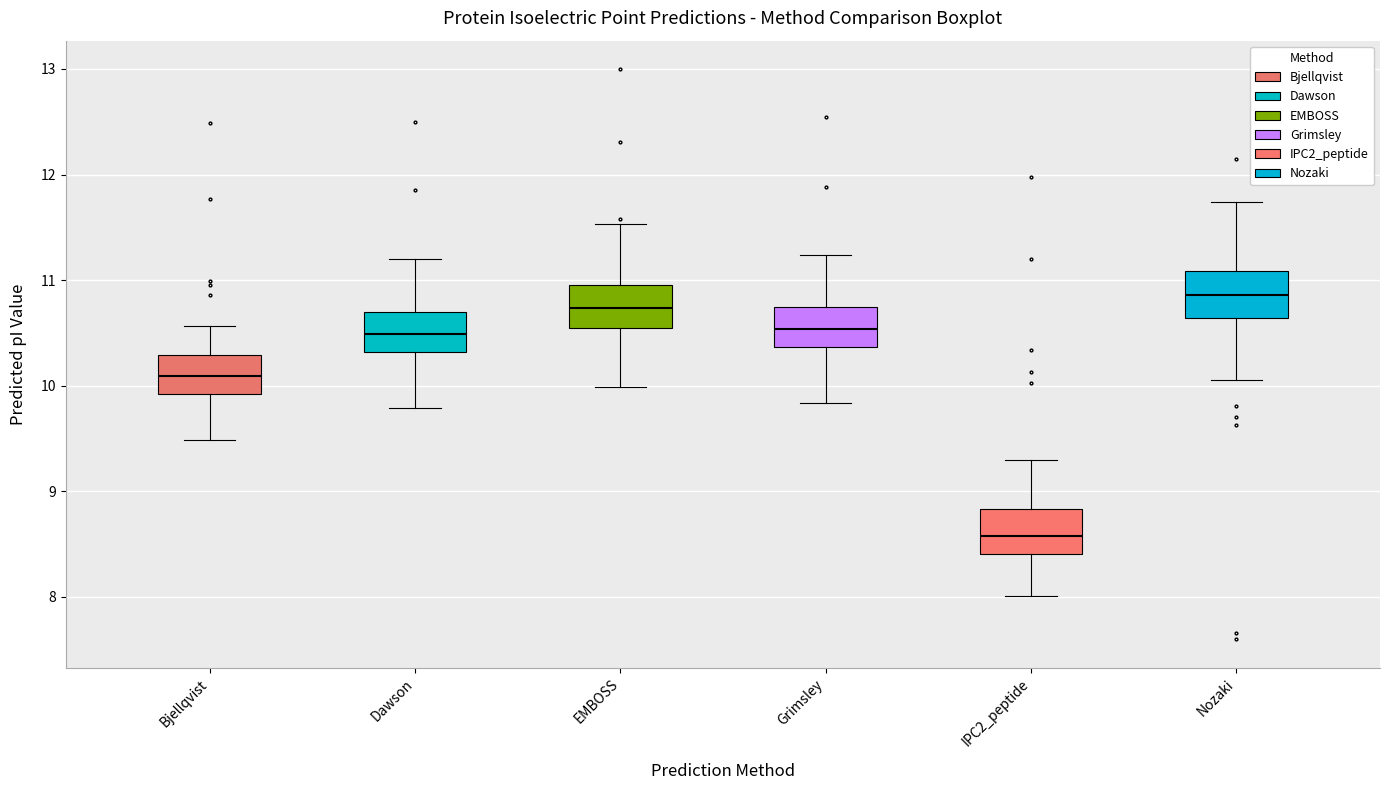

Reading left to right, read every box against the y-axis: the position of its median line, the range the box covers, and the ends of its whiskers. The values are not printed on the chart, so give them approximately, as read against the axis.

Bjellqvist: median 10.1, box 9.9 to 10.3, whiskers 9.5 to 10.6
Dawson: median 10.5, box 10.3 to 10.7, whiskers 9.8 to 11.2
EMBOSS: median 10.7, box 10.6 to 11.0, whiskers 10.0 to 11.5
Grimsley: median 10.5, box 10.4 to 10.7, whiskers 9.8 to 11.2
IPC2_peptide: median 8.6, box 8.4 to 8.8, whiskers 8.0 to 9.3
Nozaki: median 10.9, box 10.6 to 11.1, whiskers 10.1 to 11.7